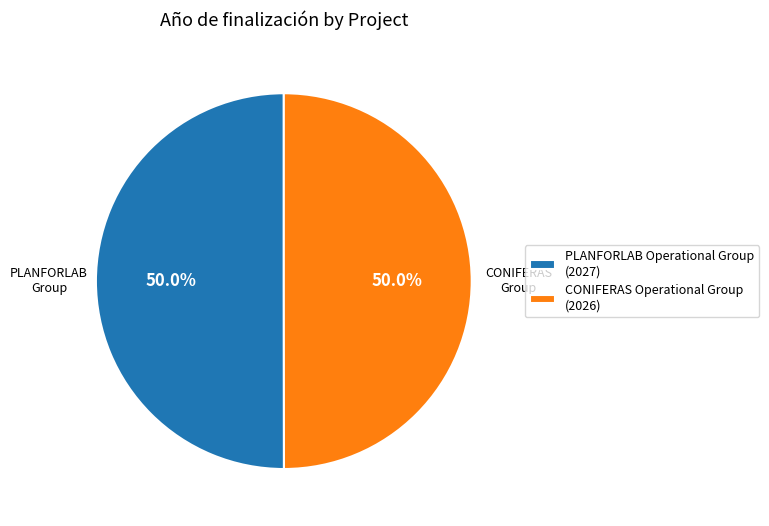

What portion of the pie excludes PLANFORLAB Operational Group (2027)?

50.0%